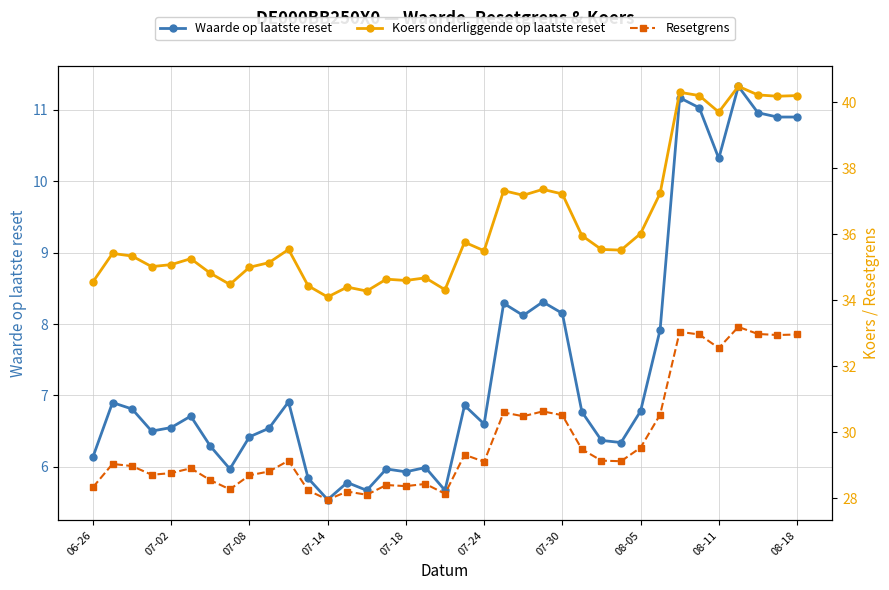

Is this an area chart (filled region under the line)?

No